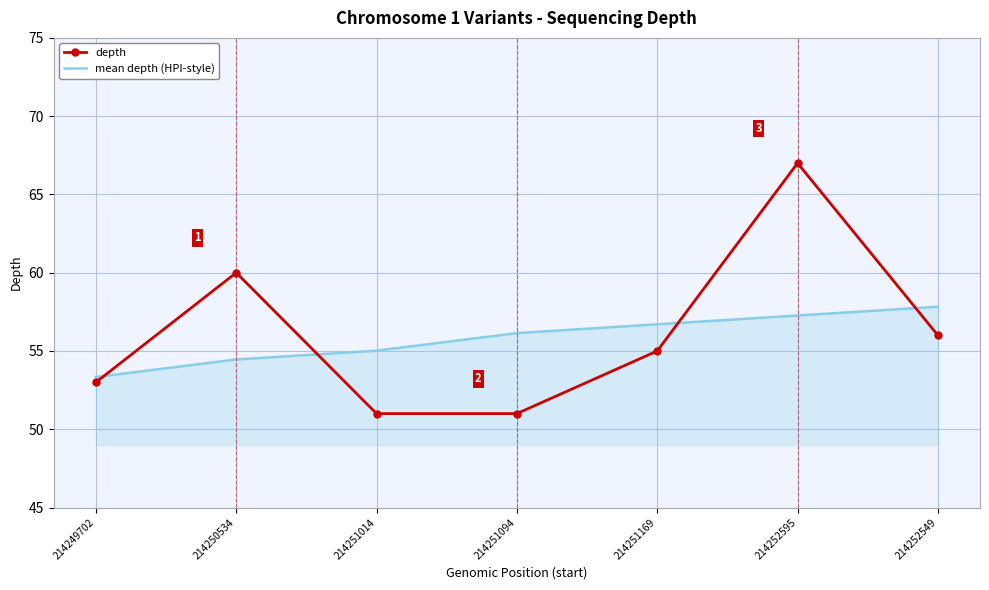

List the labels in order of mean depth (HPI-style) value, largest first.

214252549, 214252595, 214251169, 214251094, 214251014, 214250534, 214249702